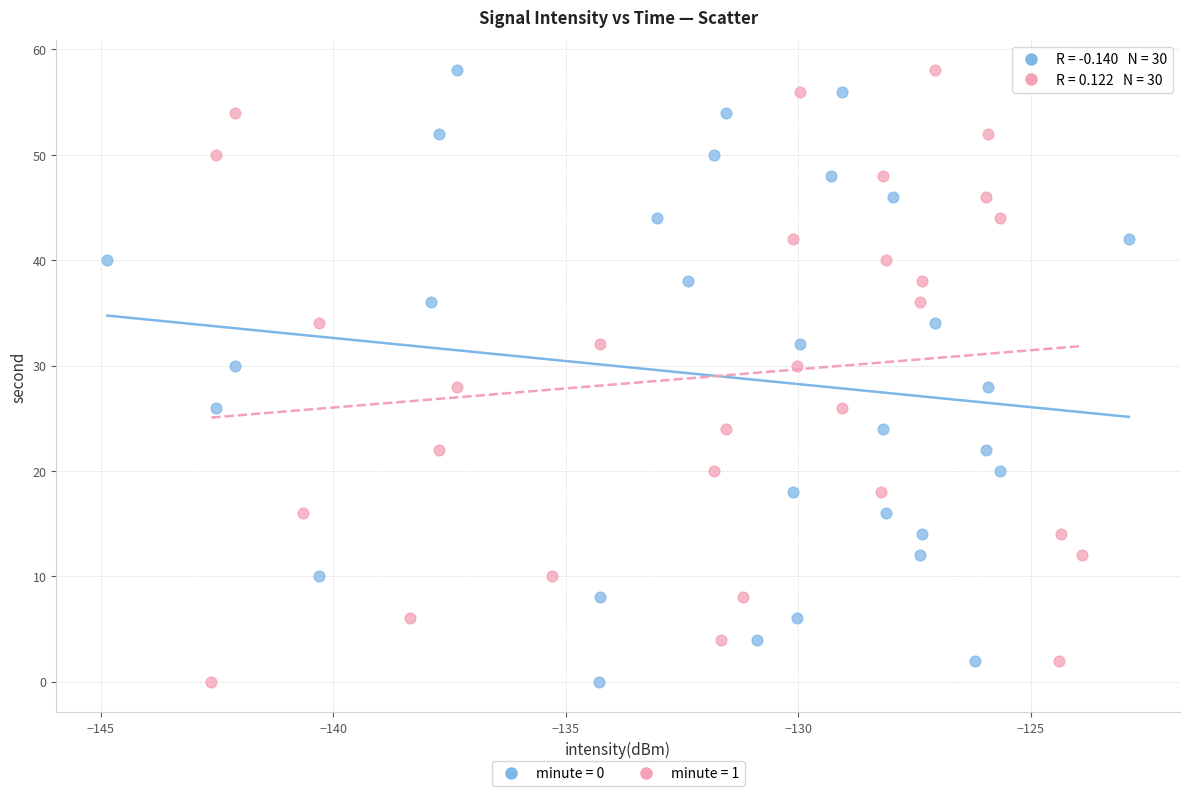

What are all the series names shown in the legend?

minute = 0, minute = 1